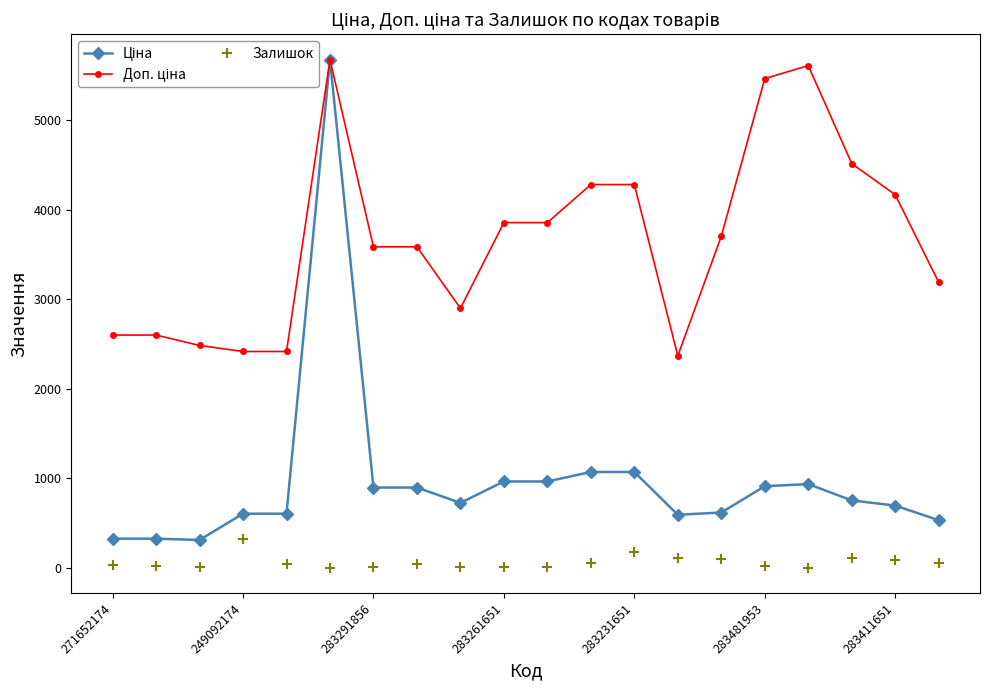

What is the sum of all Залишок values?

1198.0